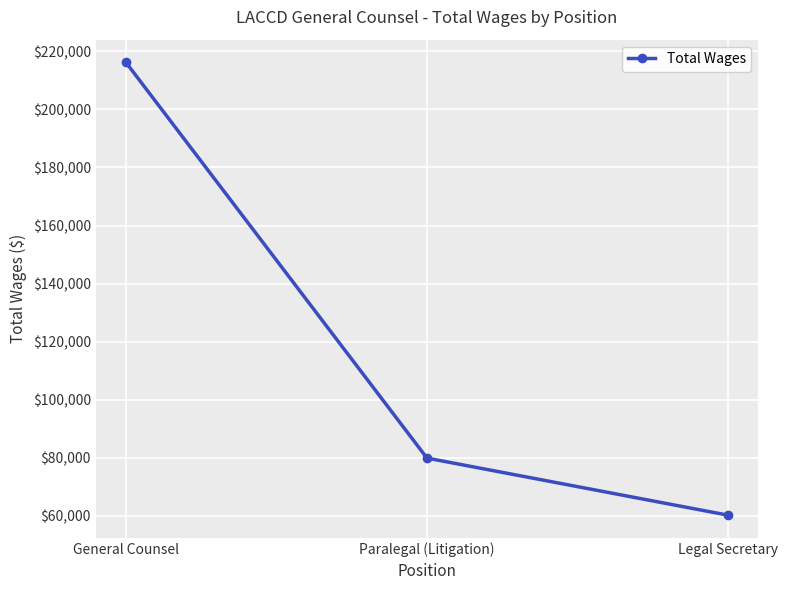

What position from the right is Paralegal (Litigation)?

2